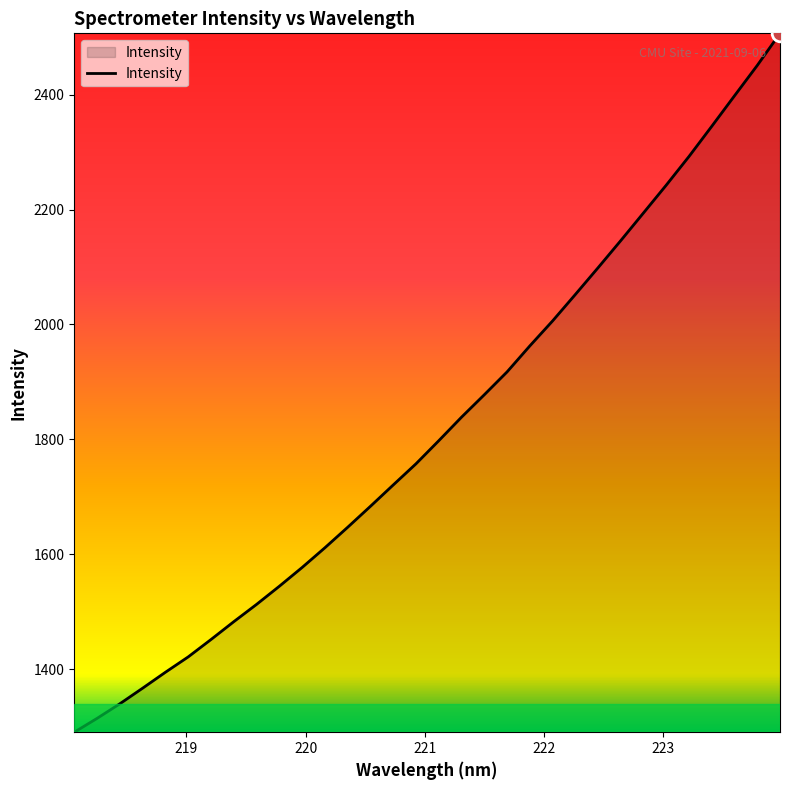

What is the minimum value shown in the chart?

1290.6